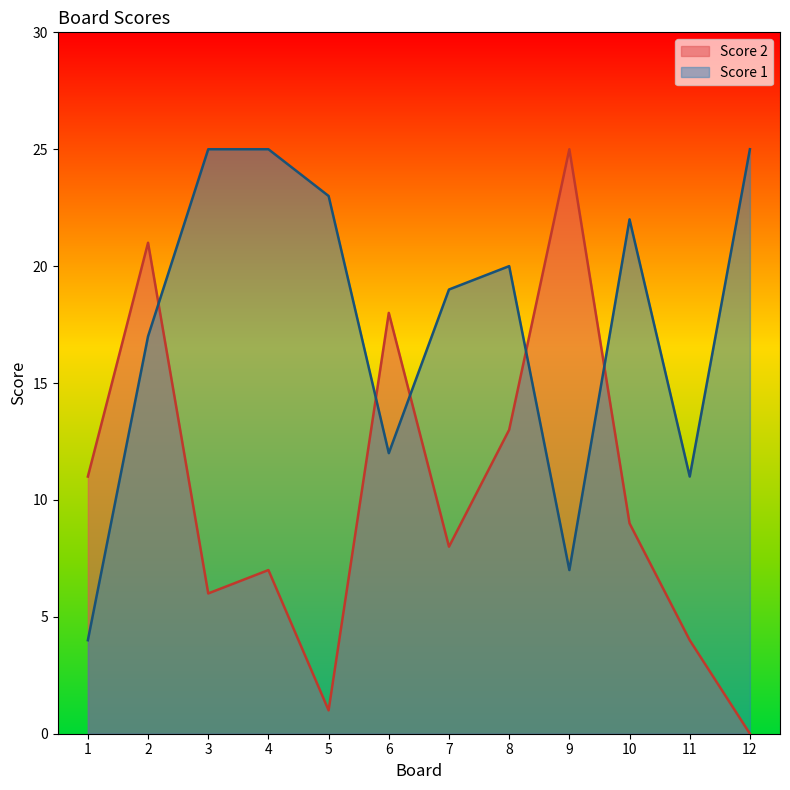

How many data points in Score 2 are less than 9?

6